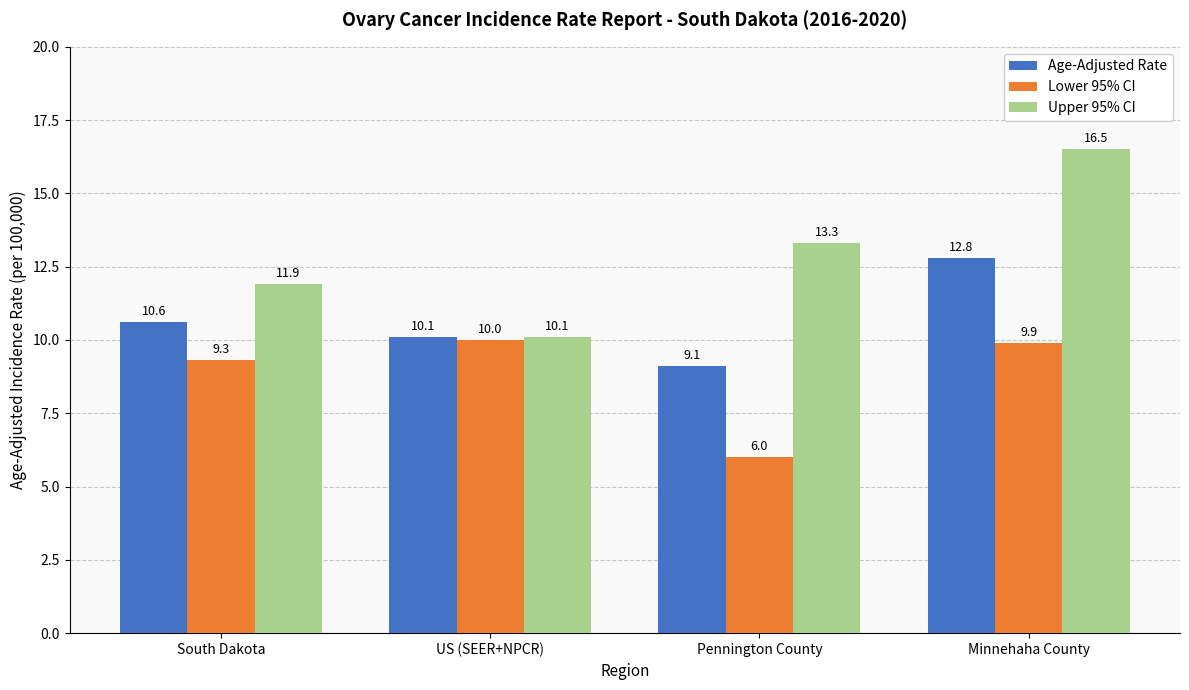

Reading left to right, extract all data points from this chart.

Age-Adjusted Rate: South Dakota=10.6	US (SEER+NPCR)=10.1	Pennington County=9.1	Minnehaha County=12.8
Lower 95% CI: South Dakota=9.3	US (SEER+NPCR)=10.0	Pennington County=6.0	Minnehaha County=9.9
Upper 95% CI: South Dakota=11.9	US (SEER+NPCR)=10.1	Pennington County=13.3	Minnehaha County=16.5